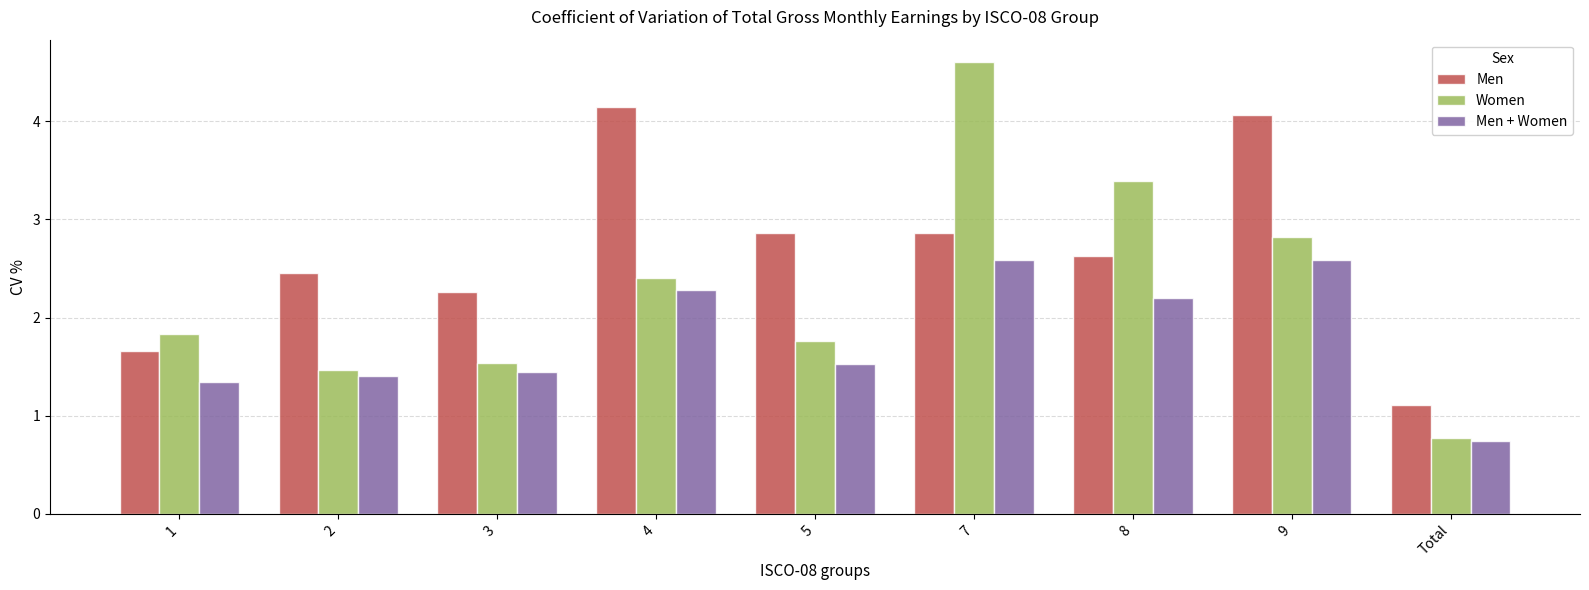

What is the sum of the Women values at 7 and 3?

6.1